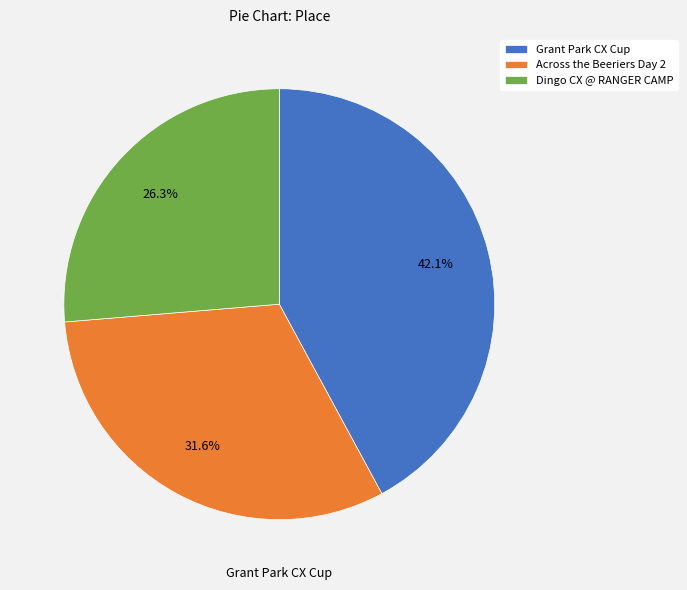

To the nearest percent, what portion does Dingo CX @ RANGER CAMP represent?

26%